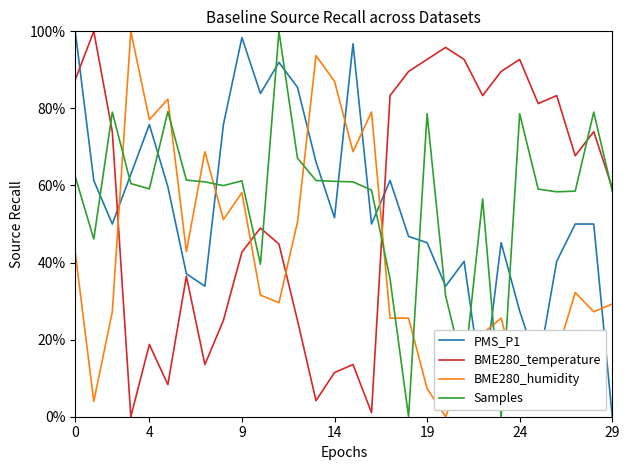

How many times do BME280_temperature and BME280_humidity cross each other?

4